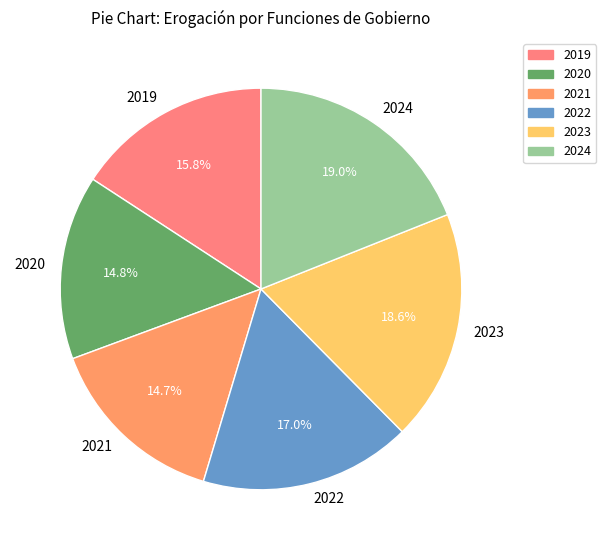

Approximately how many times larger is the value at 2019 compared to 2024?

0.8